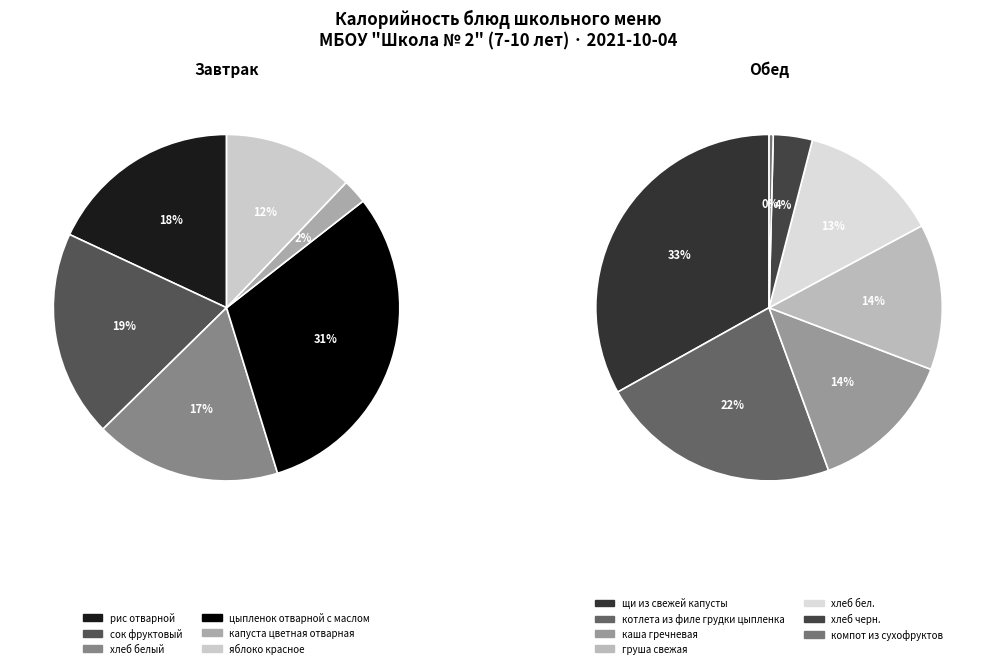

How many segments does this pie chart have?

13